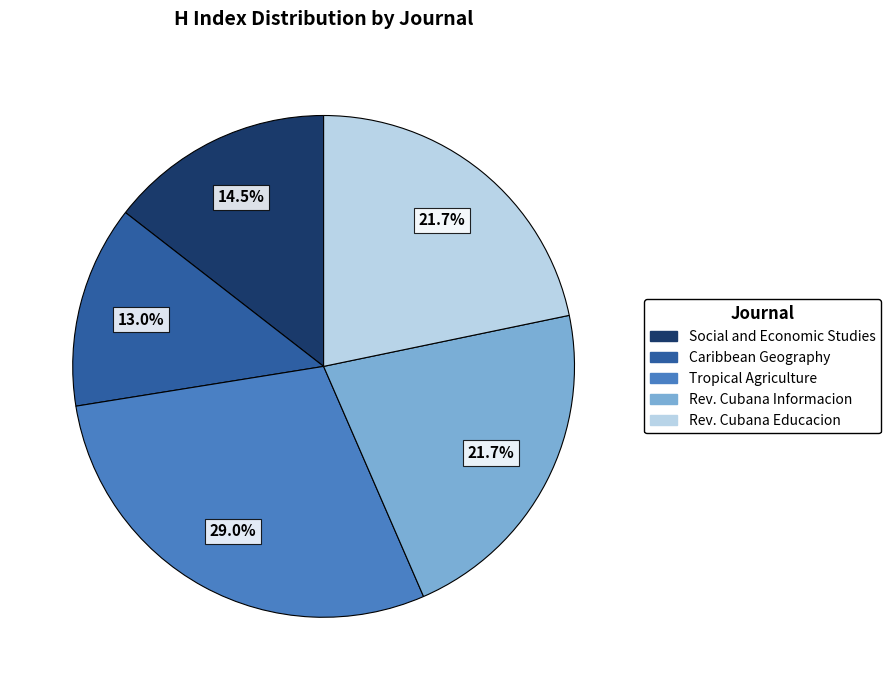

Does any single category account for the majority?

No